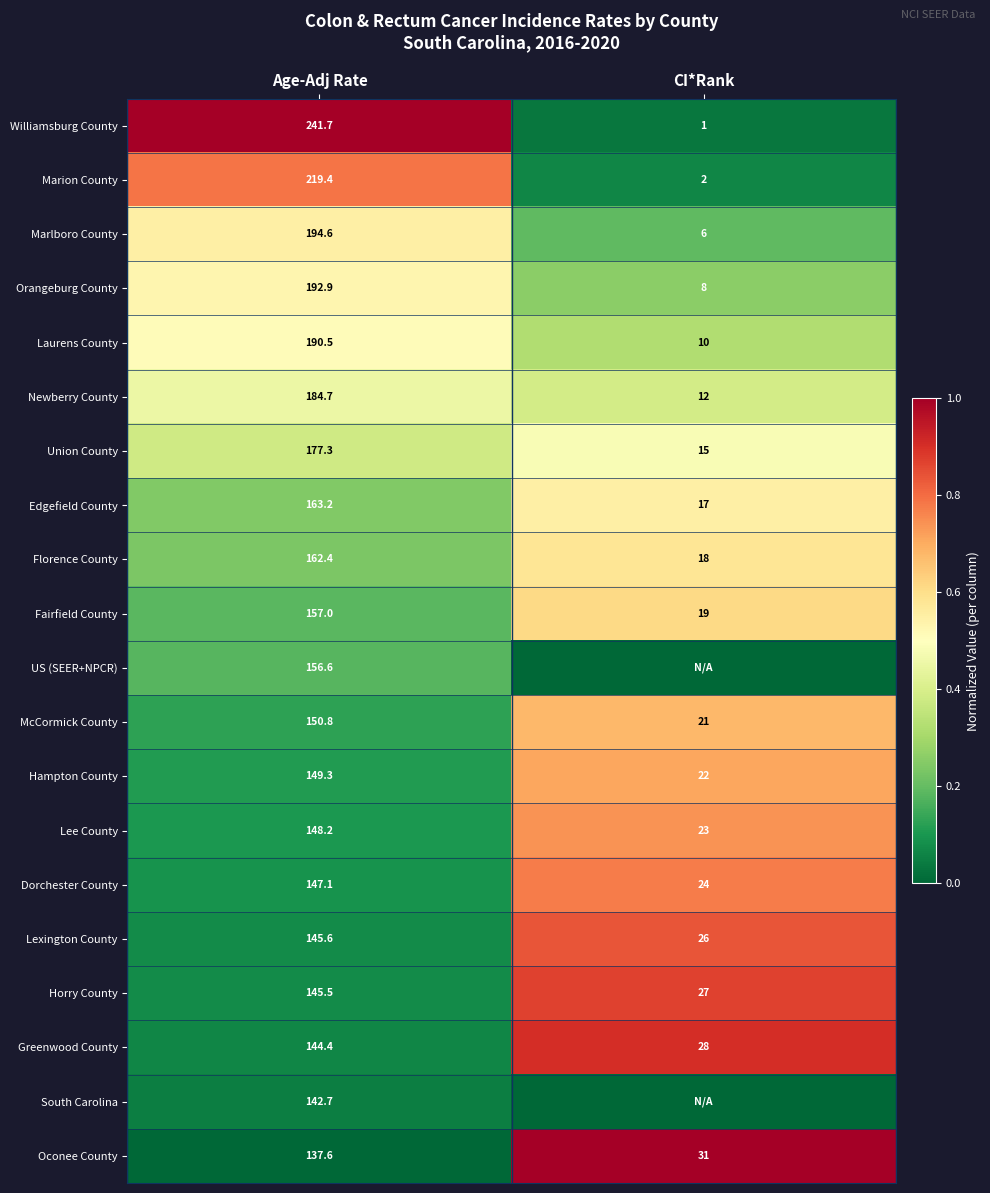

At which label does Dorchester County first exceed 147?

Age-Adj Rate